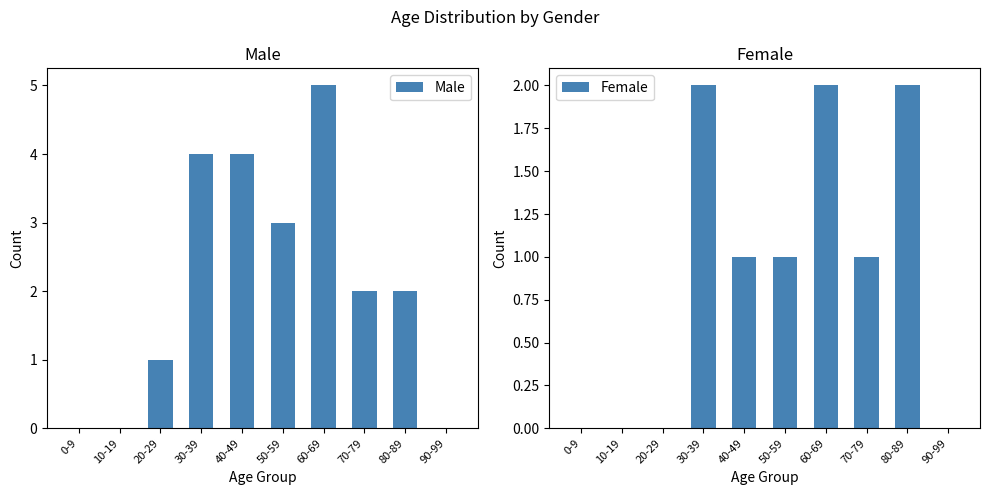

Reading left to right, list all the values displayed in this chart.

Male: 0-9=0	10-19=0	20-29=1	30-39=4	40-49=4	50-59=3	60-69=5	70-79=2	80-89=2	90-99=0
Female: 0-9=0	10-19=0	20-29=0	30-39=2	40-49=1	50-59=1	60-69=2	70-79=1	80-89=2	90-99=0